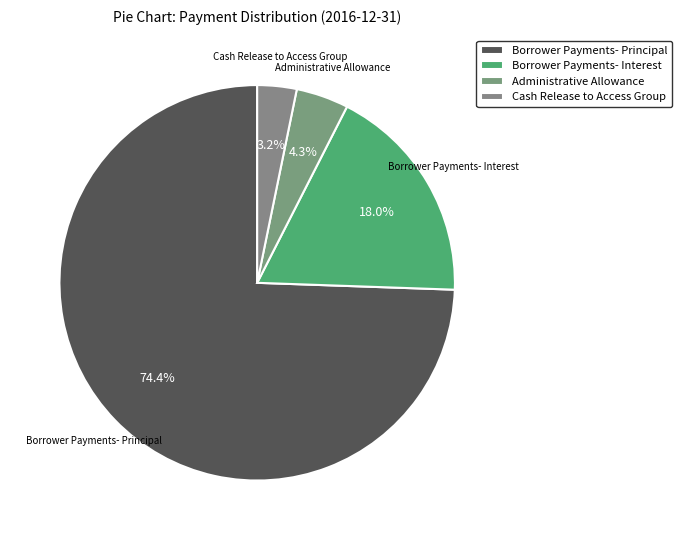

Which slice is the smallest?

Cash Release to Access Group